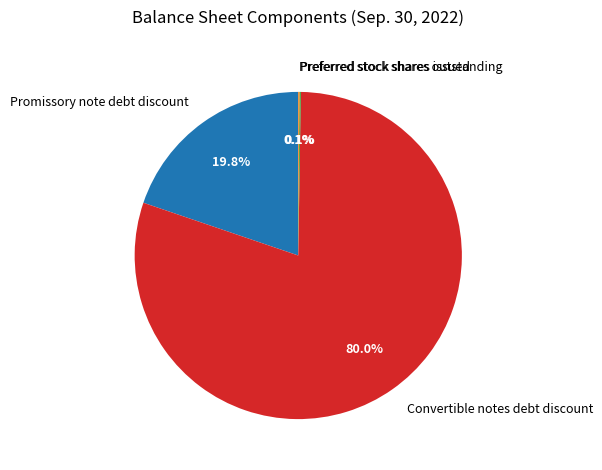

Which category has the biggest portion of the pie?

Convertible notes debt discount